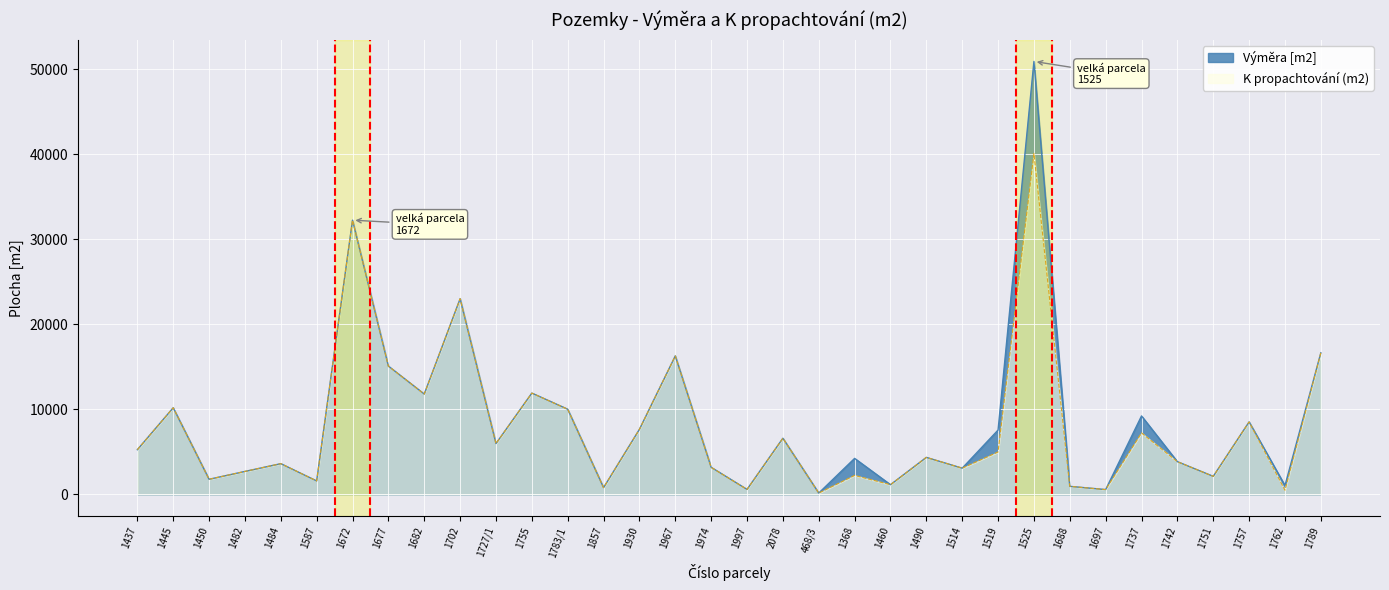

What is the approximate value of Výměra [m2] at 1519, to the nearest 100?

7600